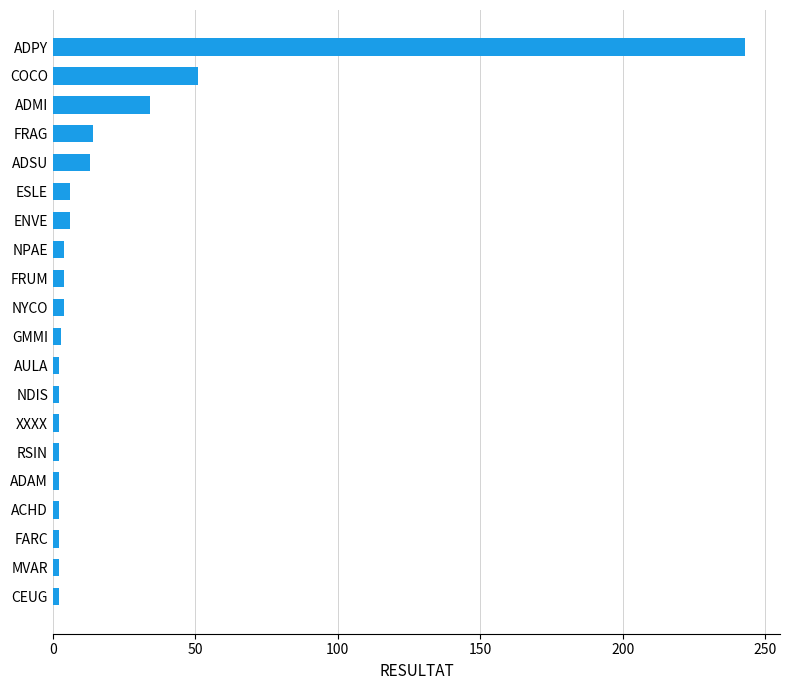

What is the difference between the maximum and minimum values?

241